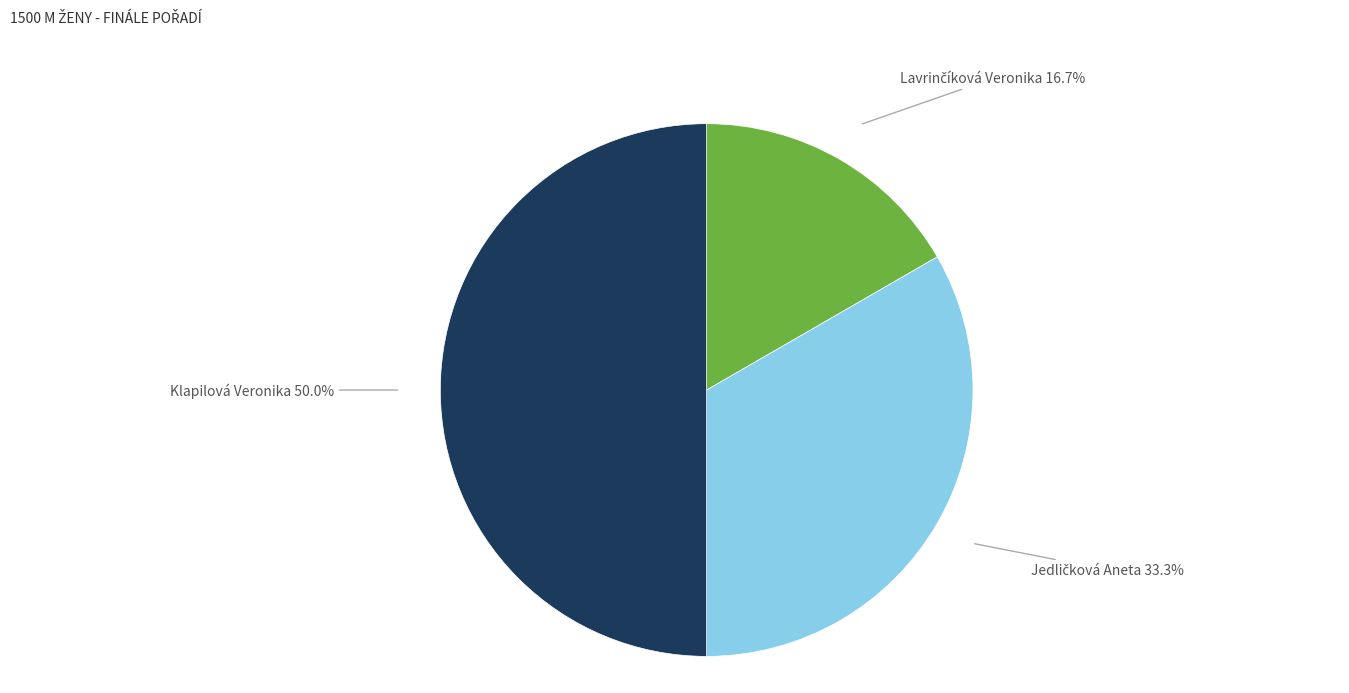

What is the largest slice in the pie chart?

Klapilová Veronika